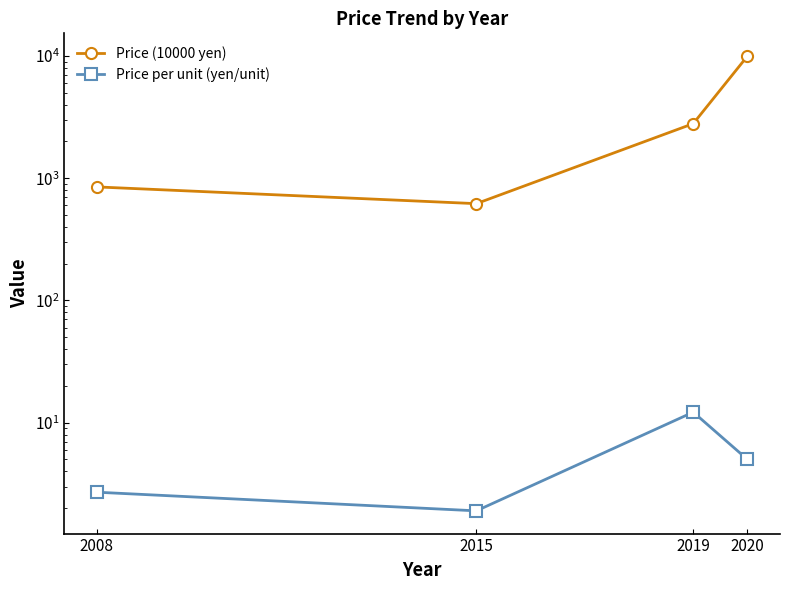

Does the chart display data point markers on the line(s)?

Yes